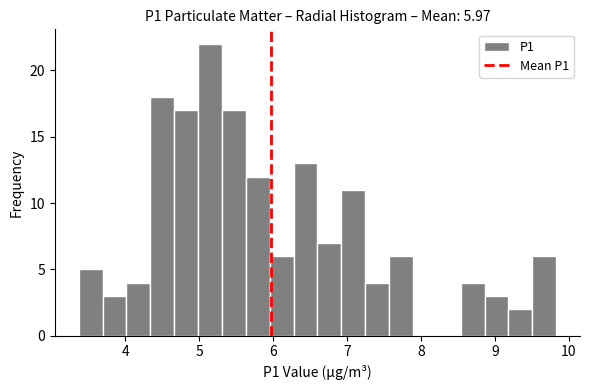

Read against the x-axis, roughly where is the centre of the tallest bar?

5.1